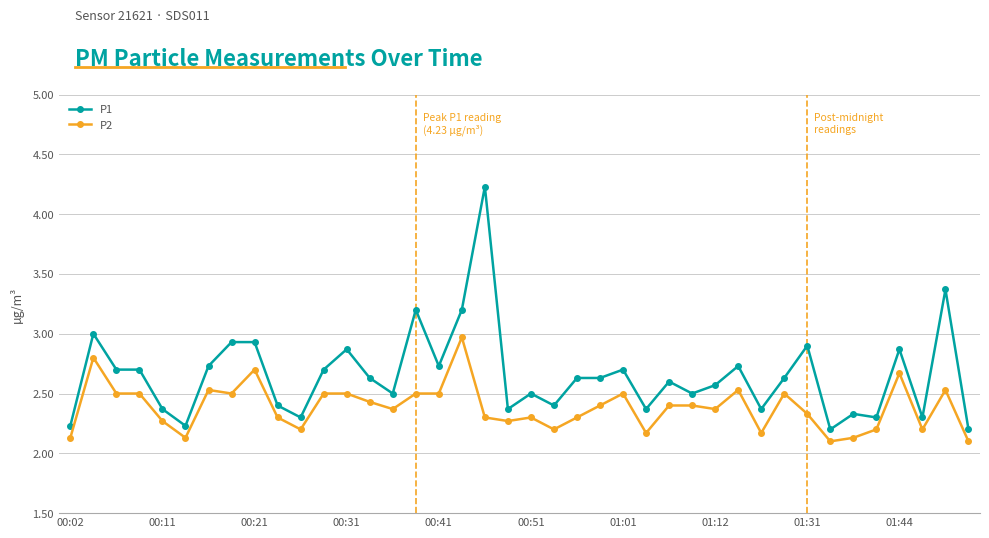

Reading left to right, extract all data points from this chart.

P1: 2.2	3.0	2.7	2.7	2.4	2.2	2.7	2.9	2.9	2.4	2.3	2.7	2.9	2.6	2.5	3.2	2.7	3.2	4.2	2.4	2.5	2.4	2.6	2.6	2.7	2.4	2.6	2.5	2.6	2.7	2.4	2.6	2.9	2.2	2.3	2.3	2.9	2.3	3.4	2.2
P2: 2.1	2.8	2.5	2.5	2.3	2.1	2.5	2.5	2.7	2.3	2.2	2.5	2.5	2.4	2.4	2.5	2.5	3.0	2.3	2.3	2.3	2.2	2.3	2.4	2.5	2.2	2.4	2.4	2.4	2.5	2.2	2.5	2.3	2.1	2.1	2.2	2.7	2.2	2.5	2.1